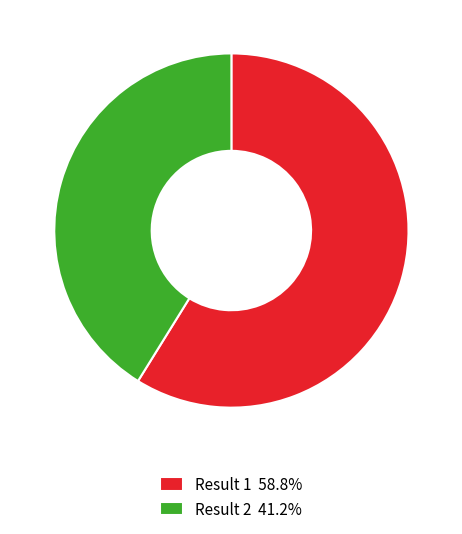

Is the sum of Result 1 58.8% and Result 2 41.2% greater than half?

Yes